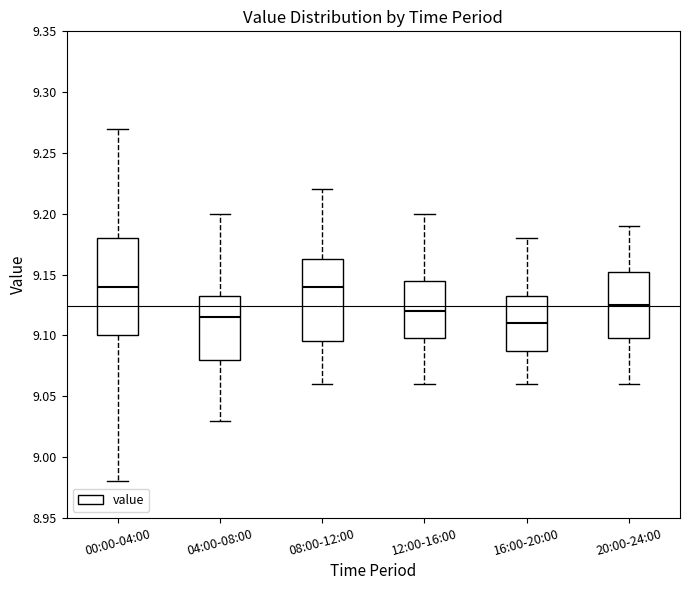

Which box is the tallest, from its lower edge to its upper edge?

00:00-04:00